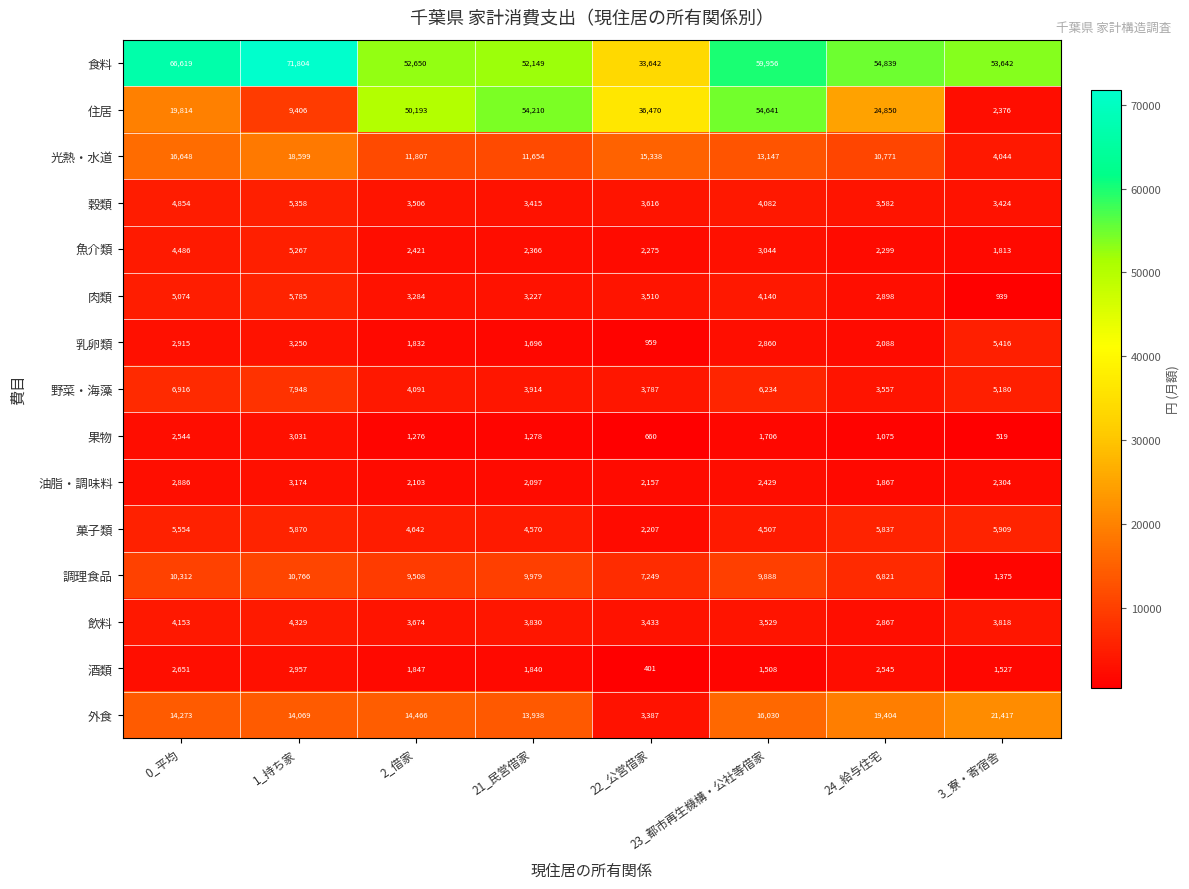

Is it true that 油脂・調味料 equals 3040 at 24_給与住宅?

False